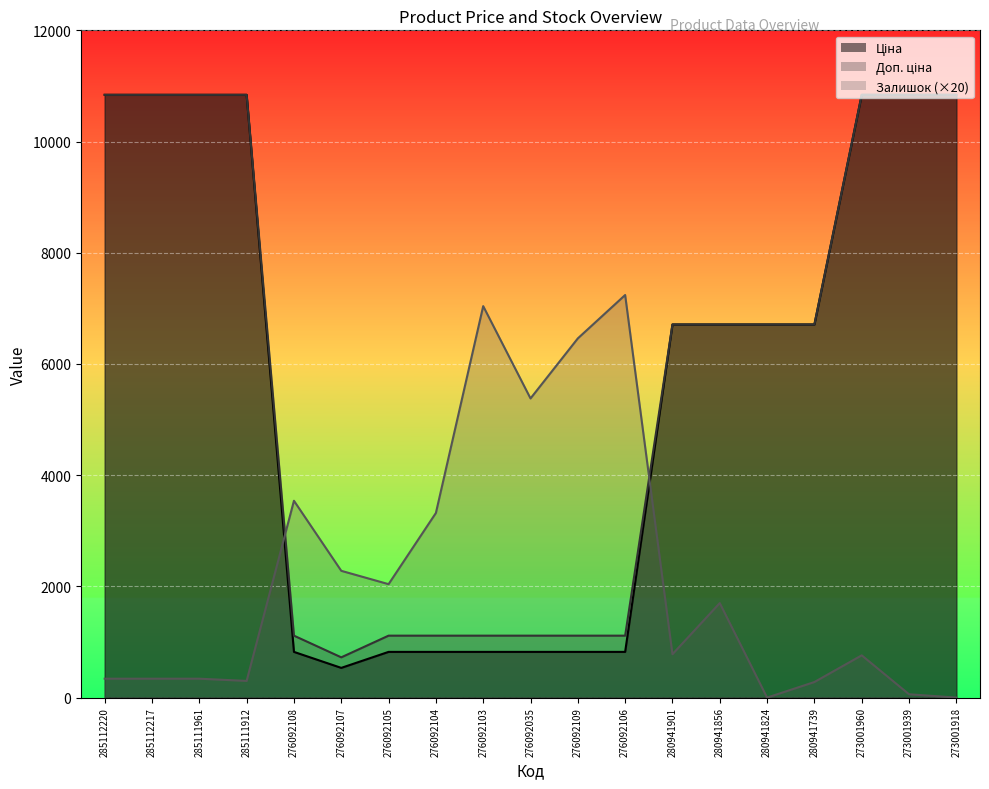

Between 276092103 and 276092109, which is larger?

276092103